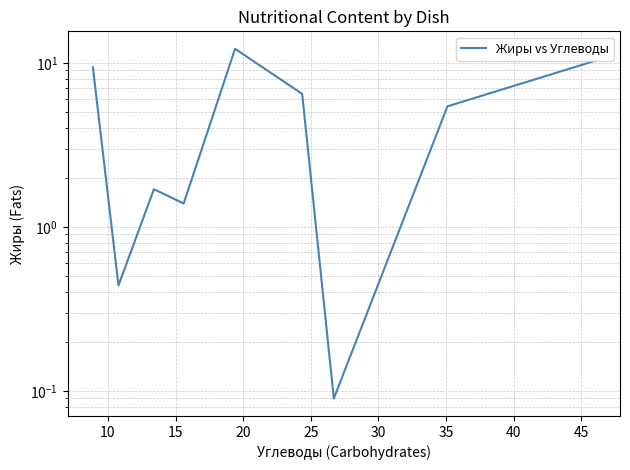

How many categories are shown in the chart?

9